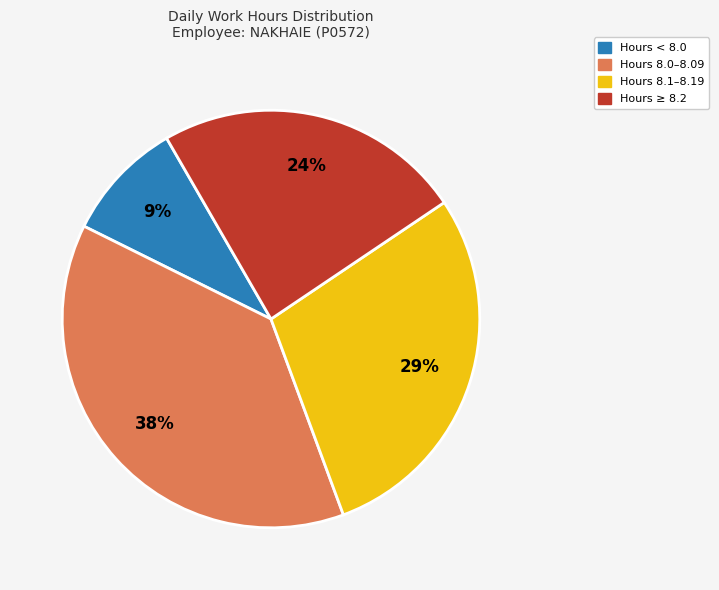

Which slice is the smallest?

Hours < 8.0